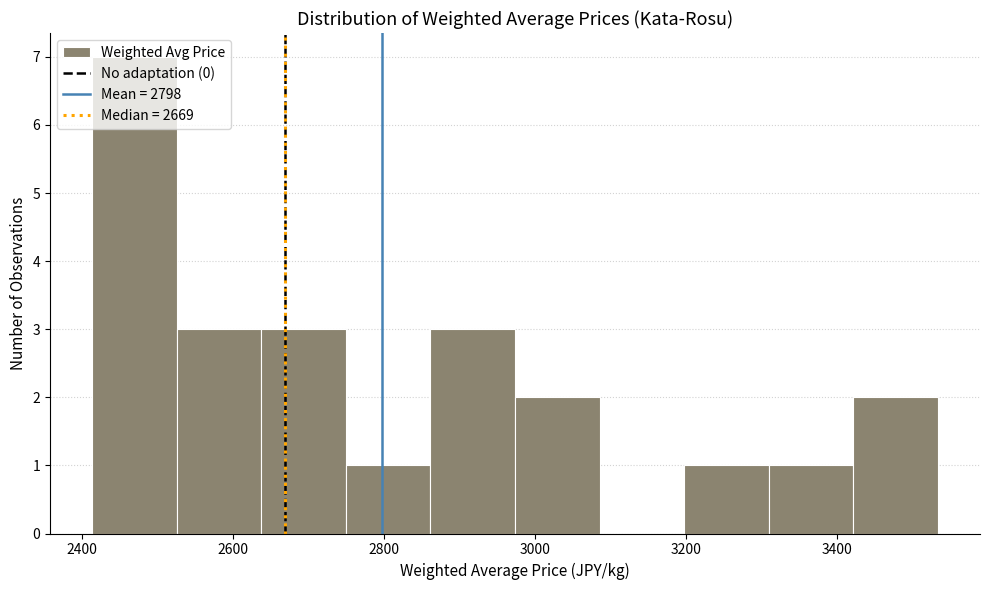

Which range on the x-axis has the tallest bar?

2414 to 2526